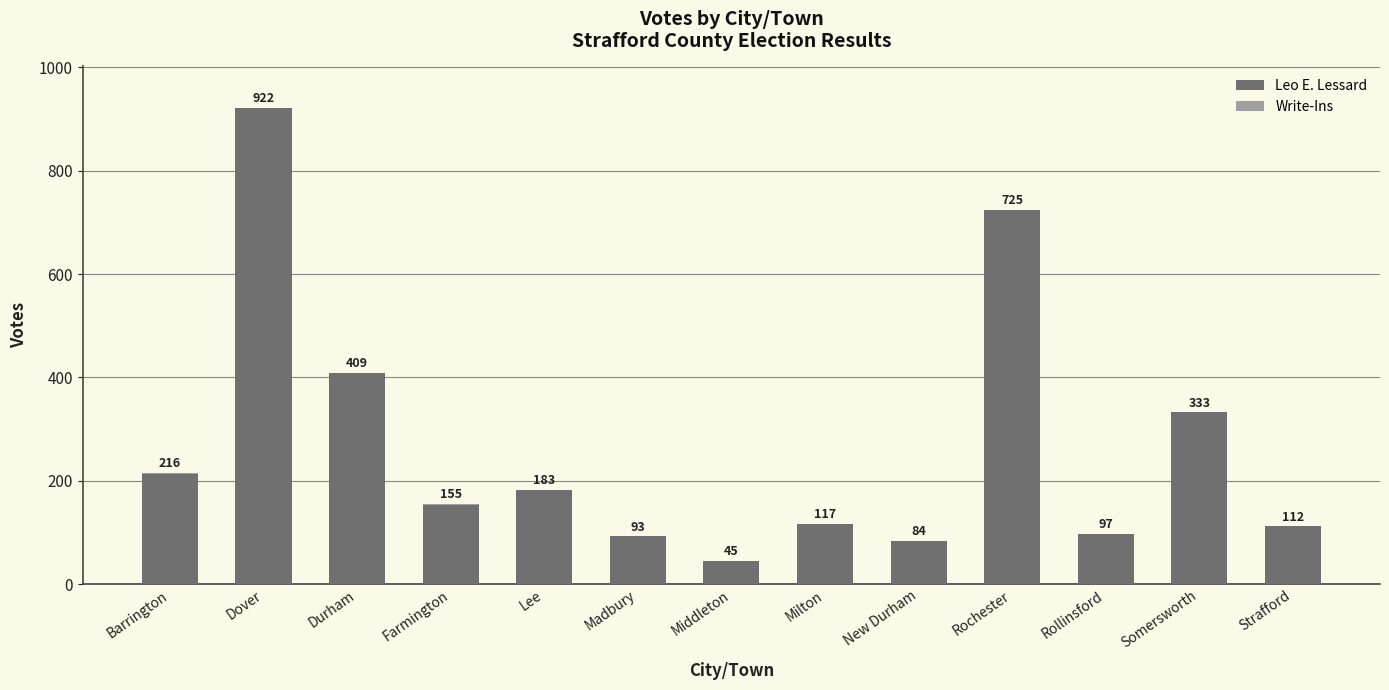

What is the highest value of the Leo E. Lessard series?

921